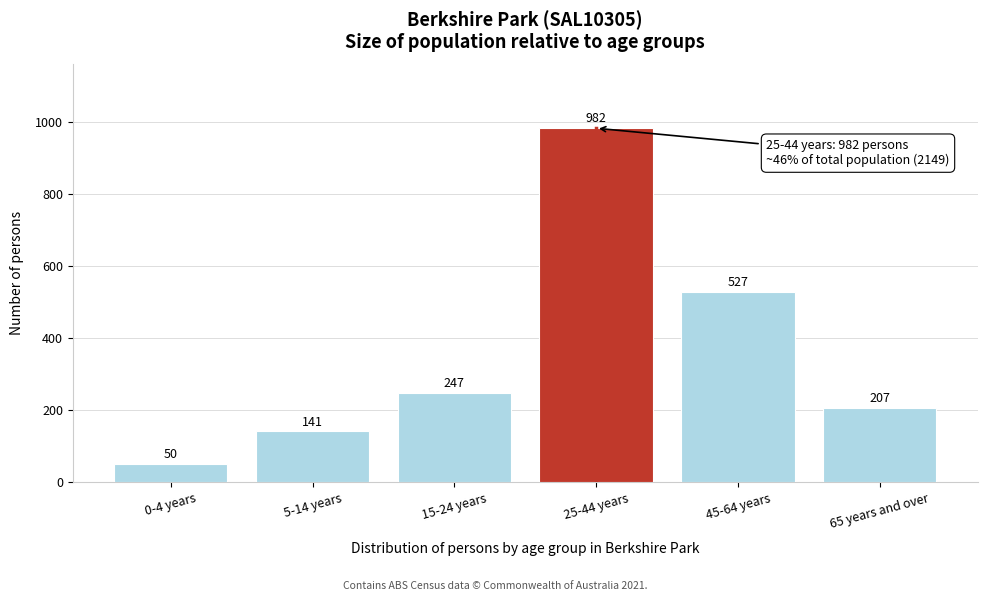

Reading left to right, list all the values displayed in this chart.

0-4 years=50	5-14 years=141	15-24 years=247	25-44 years=982	45-64 years=527	65 years and over=207